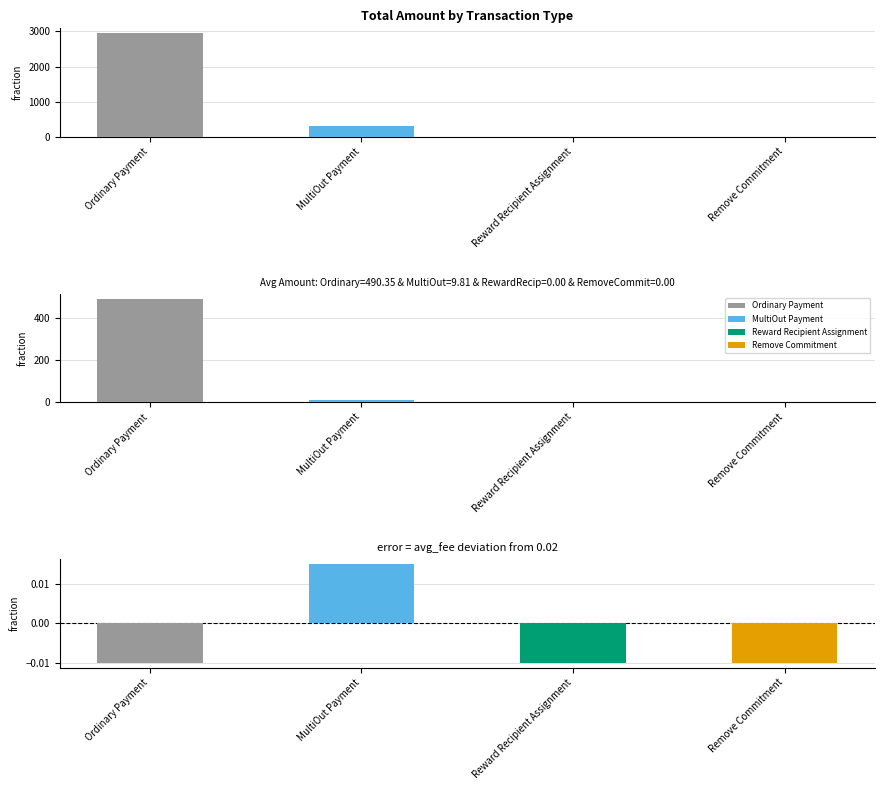

What is the label of the 1st bar from the right?

Remove Commitment